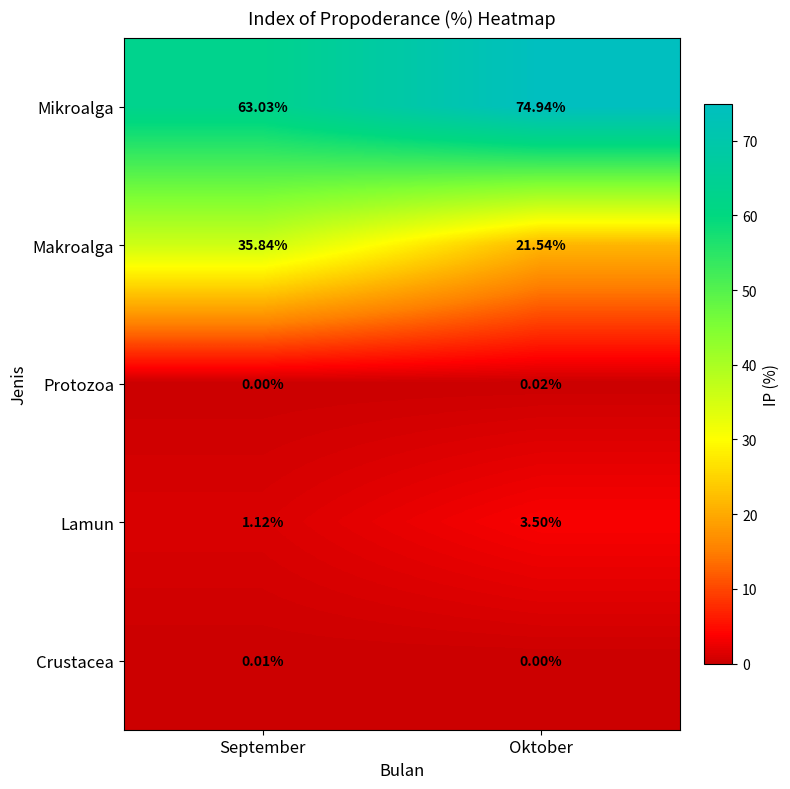

What is the greatest value displayed?

74.9